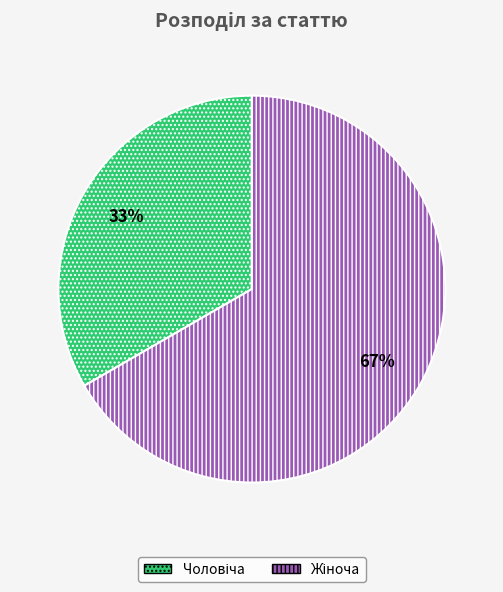

Is there a majority slice in this chart?

Yes